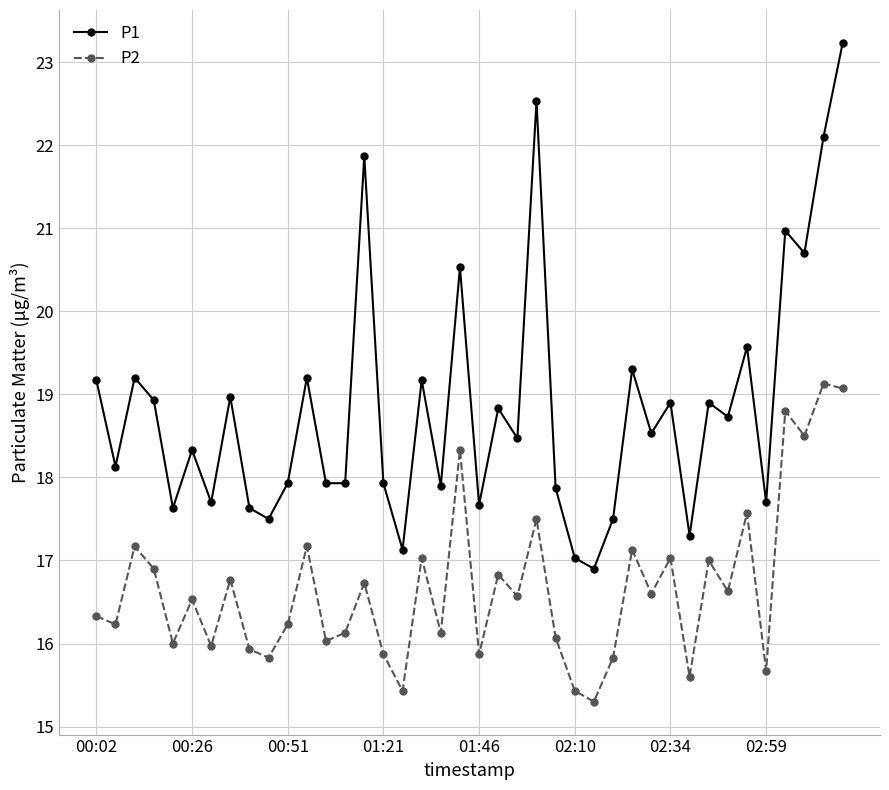

What is the value of the P1 point at the 24th from the left?

22.5